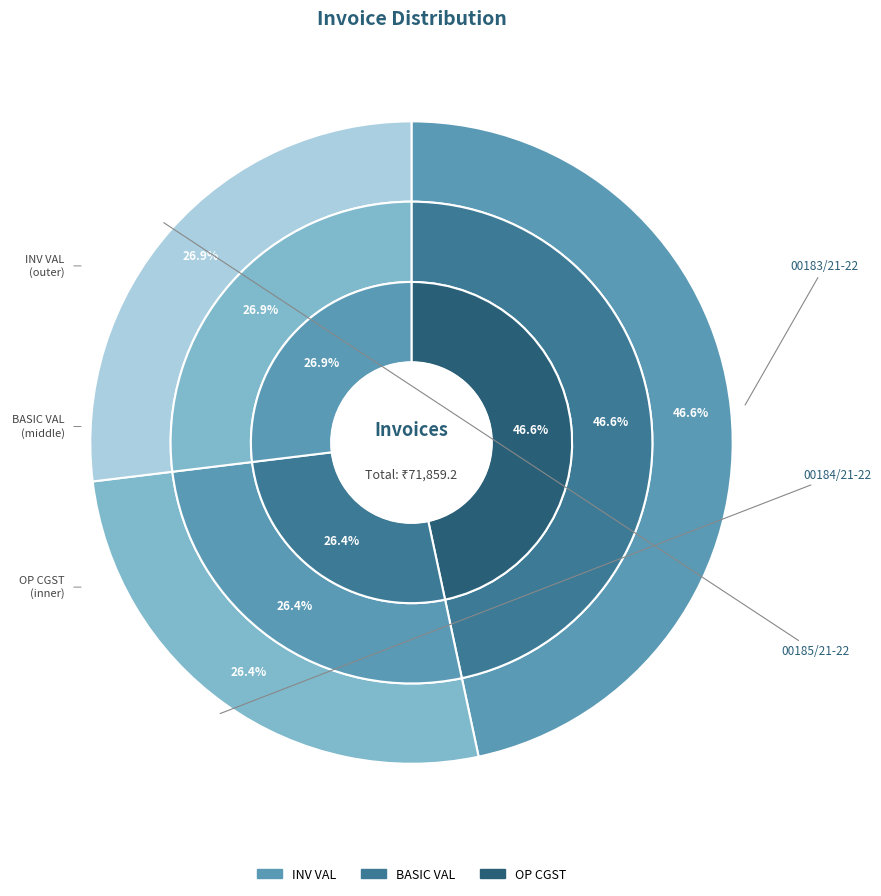

Which has a higher value, 00184/21-22 or 00183/21-22?

00183/21-22